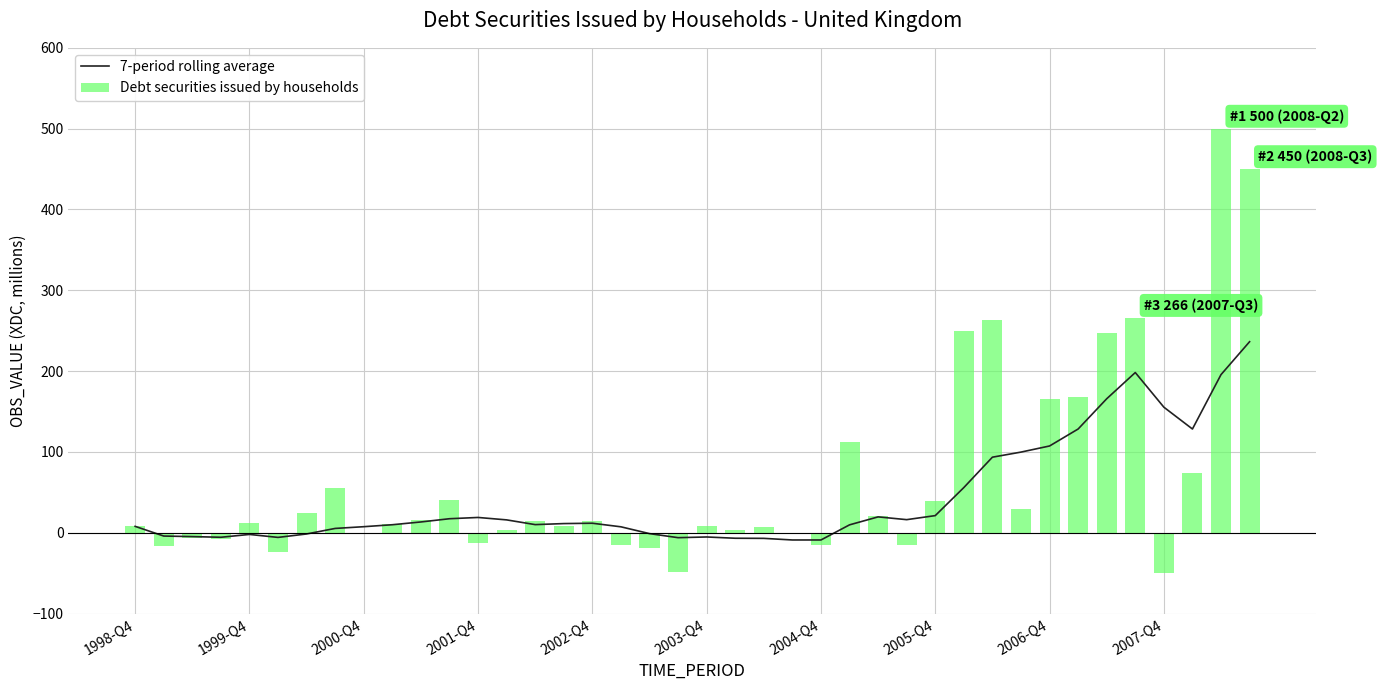

How many data points in Debt securities issued by households are less than 12?

20